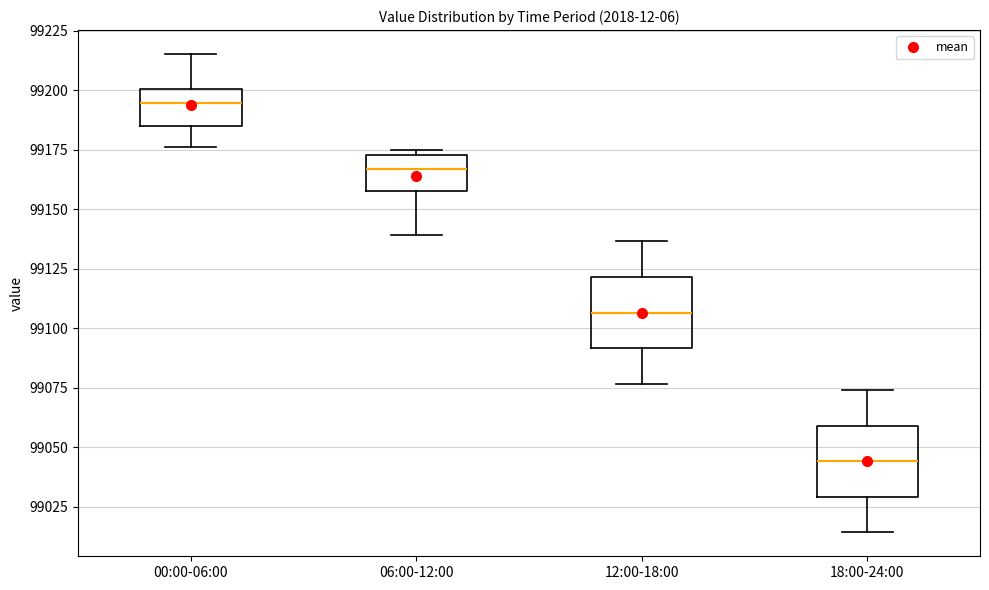

Reading left to right, read every box against the y-axis: the position of its median line, the range the box covers, and the ends of its whiskers. The values are not printed on the chart, so give them approximately, as read against the axis.

00:00-06:00: median 99195, box 99185 to 99200, whiskers 99175 to 99215
06:00-12:00: median 99165, box 99155 to 99175, whiskers 99140 to 99175 (just above the box's upper edge)
12:00-18:00: median 99105, box 99090 to 99120, whiskers 99075 to 99135
18:00-24:00: median 99045, box 99030 to 99060, whiskers 99015 to 99075